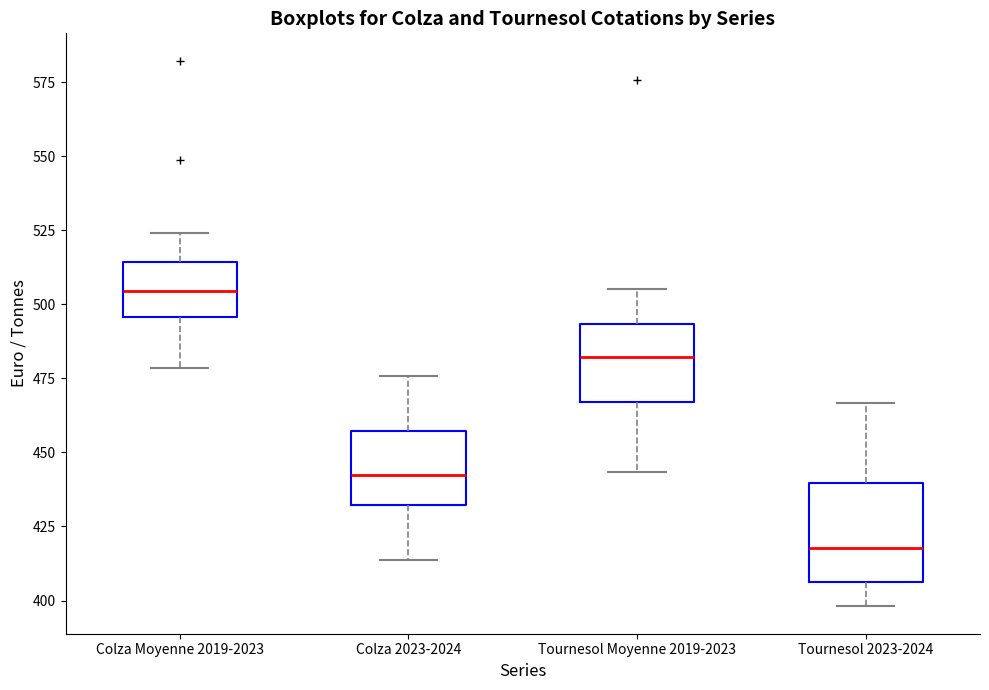

Where is the upper edge of the box for Colza Moyenne 2019-2023 on the y-axis? The values are not printed on the chart, so give them approximately, as read against the axis.

515